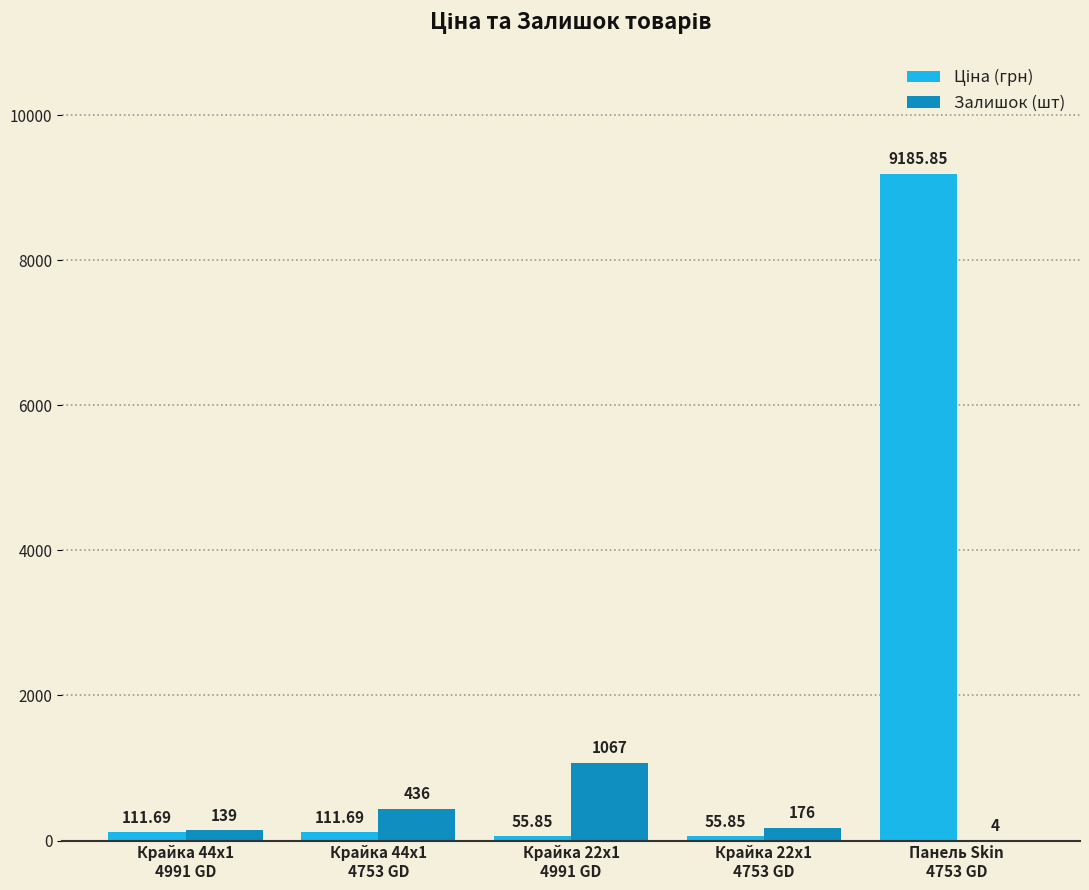

What is the sum of all Залишок (шт) values?

1822.0